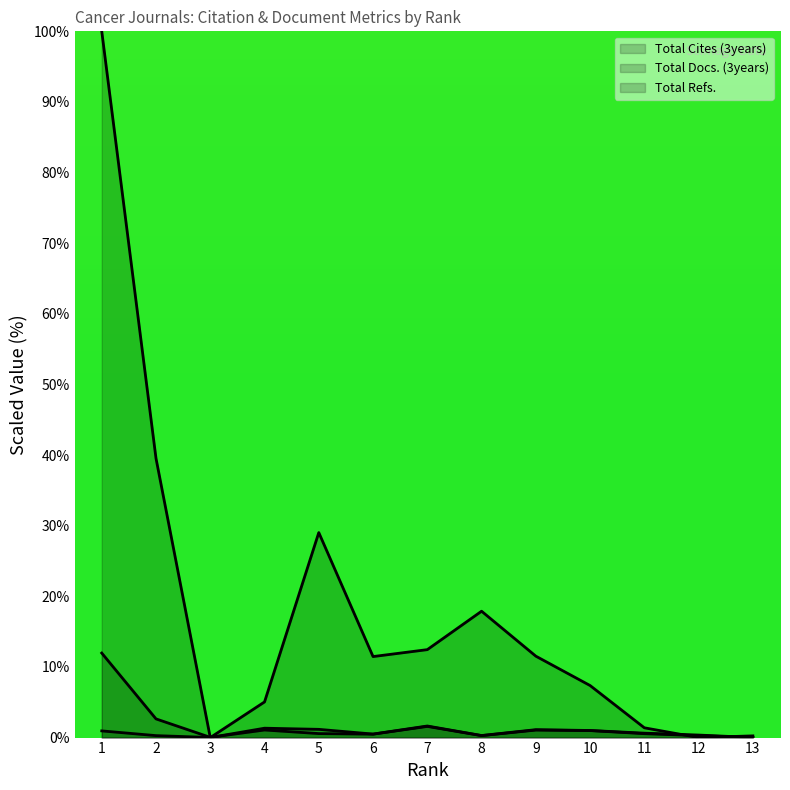

Which has a higher value, 8 or 5?

5